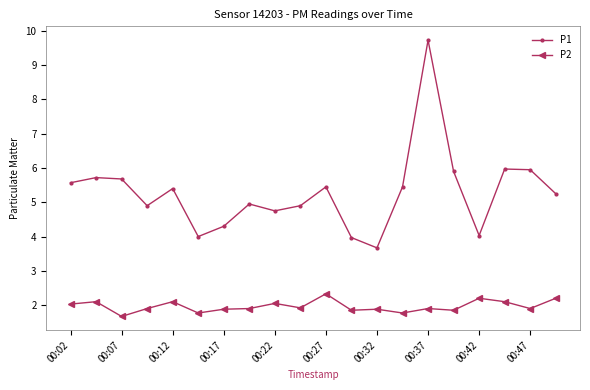

List the series in order of their overall mean, highest first.

P1, P2